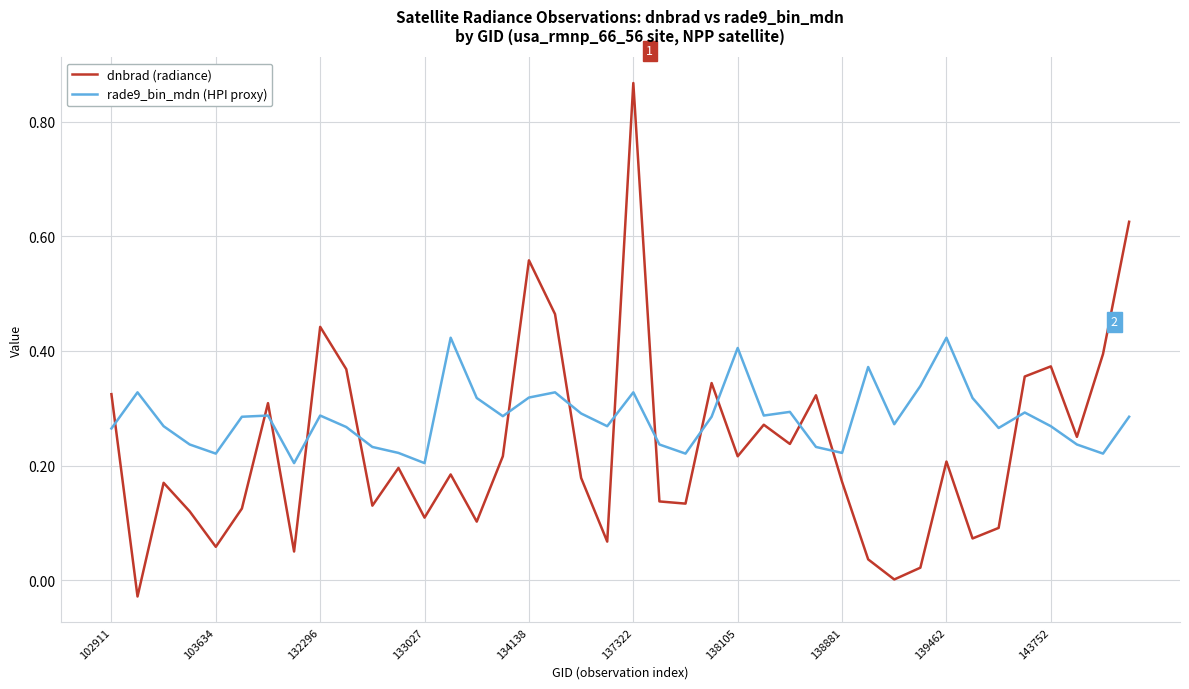

Which series has the largest total across all categories?

rade9_bin_mdn (HPI proxy)